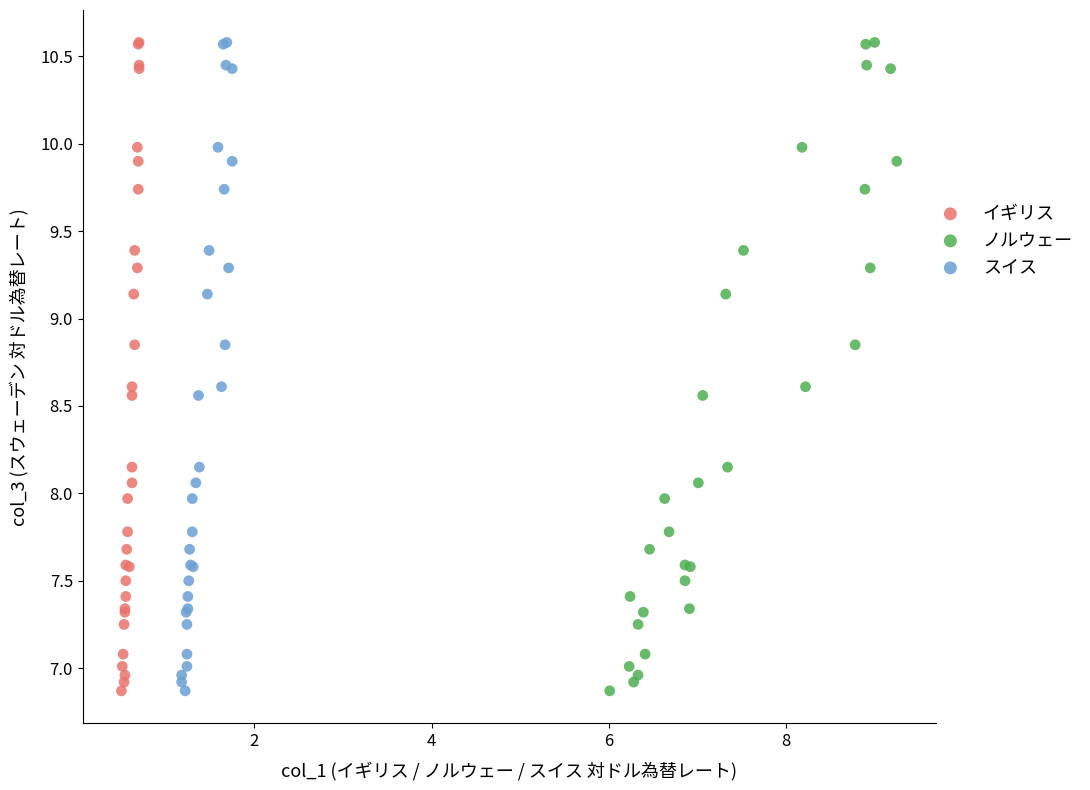

What are all the series names shown in the legend?

イギリス, ノルウェー, スイス